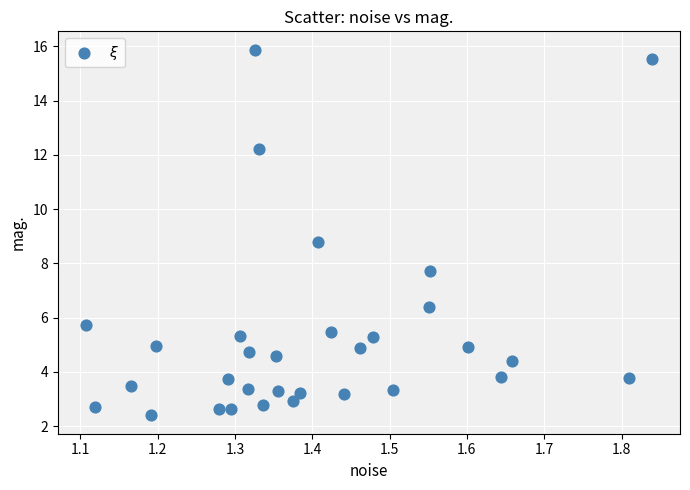

What is the range of X values (max minus min)?

0.7